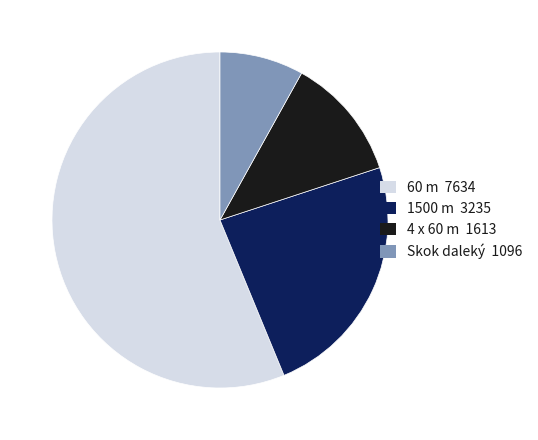

Is there a majority slice in this chart?

Yes